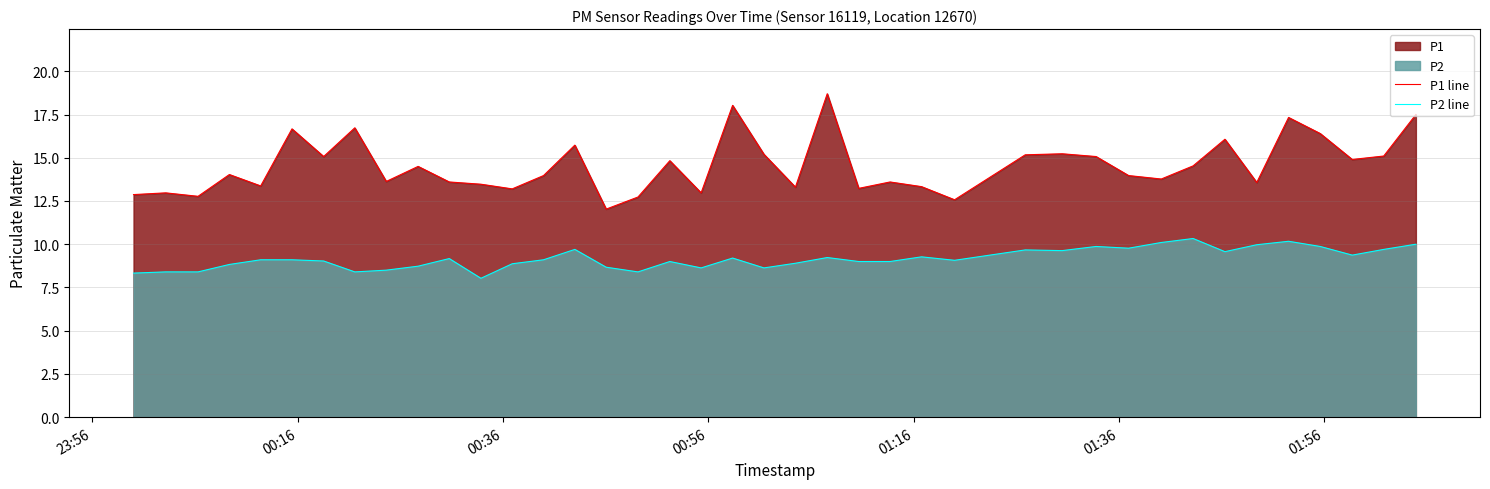

Which series has the largest total across all categories?

P1 line